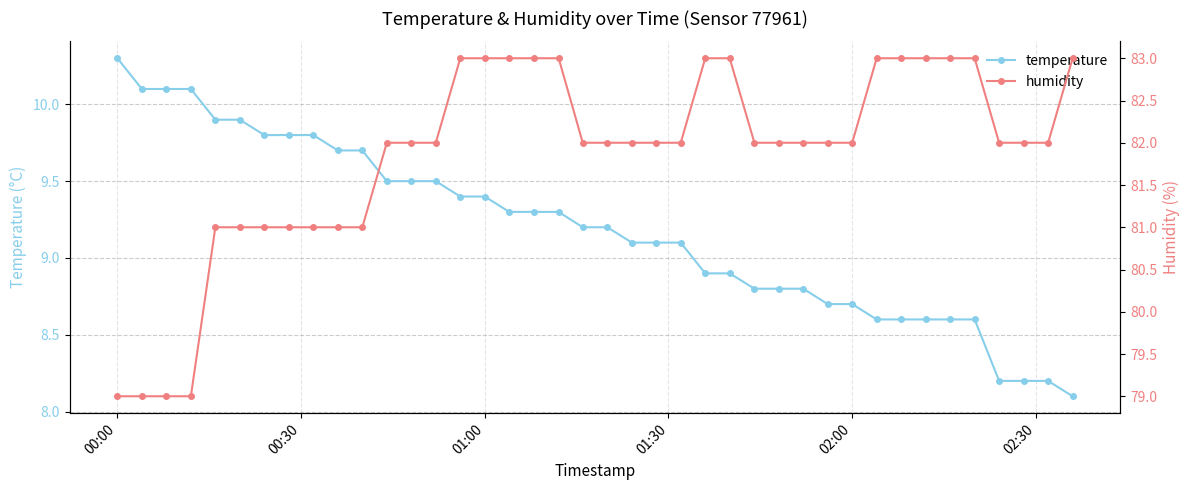

What is the highest value of the temperature series?

10.3